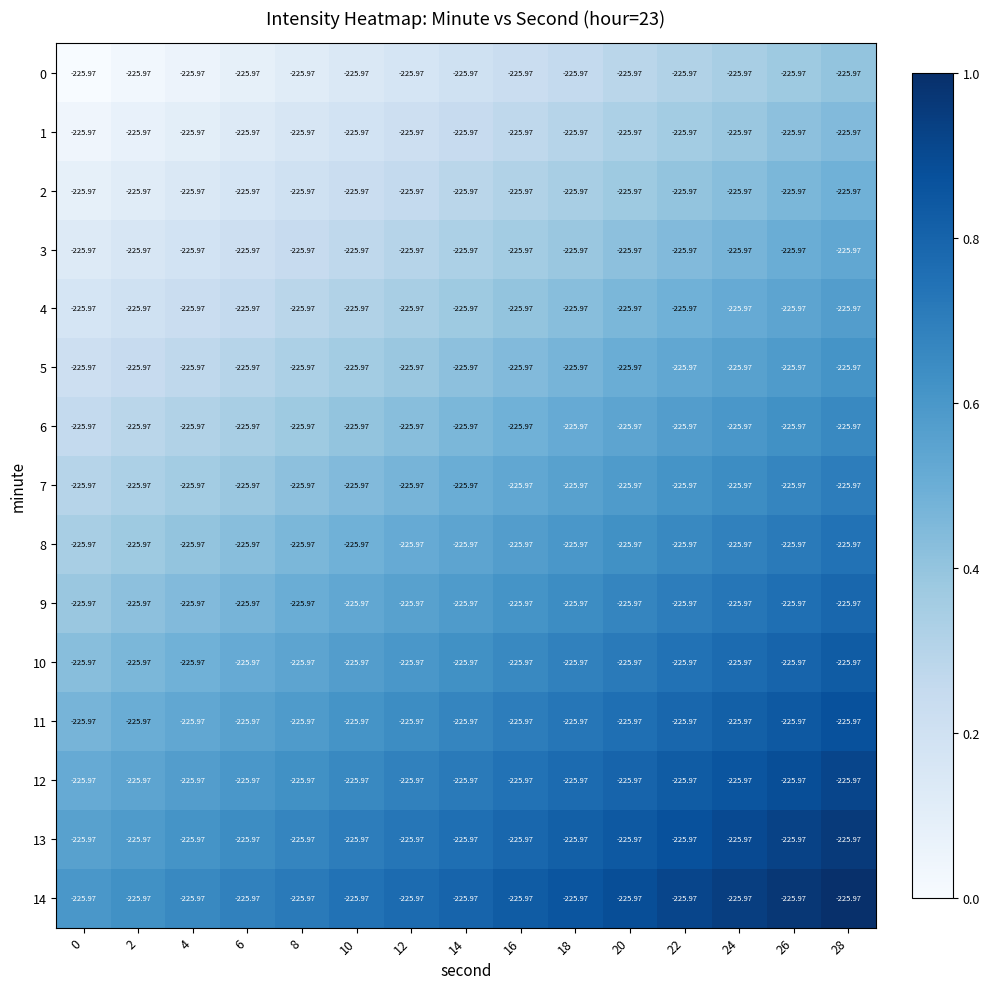

How many categories are shown in the chart?

15